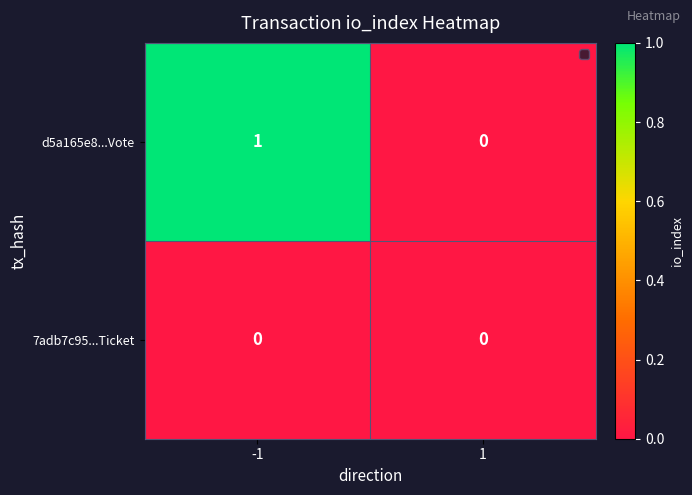

Rank the series by their maximum value, from lowest to highest.

7adb7c95...Ticket, d5a165e8...Vote